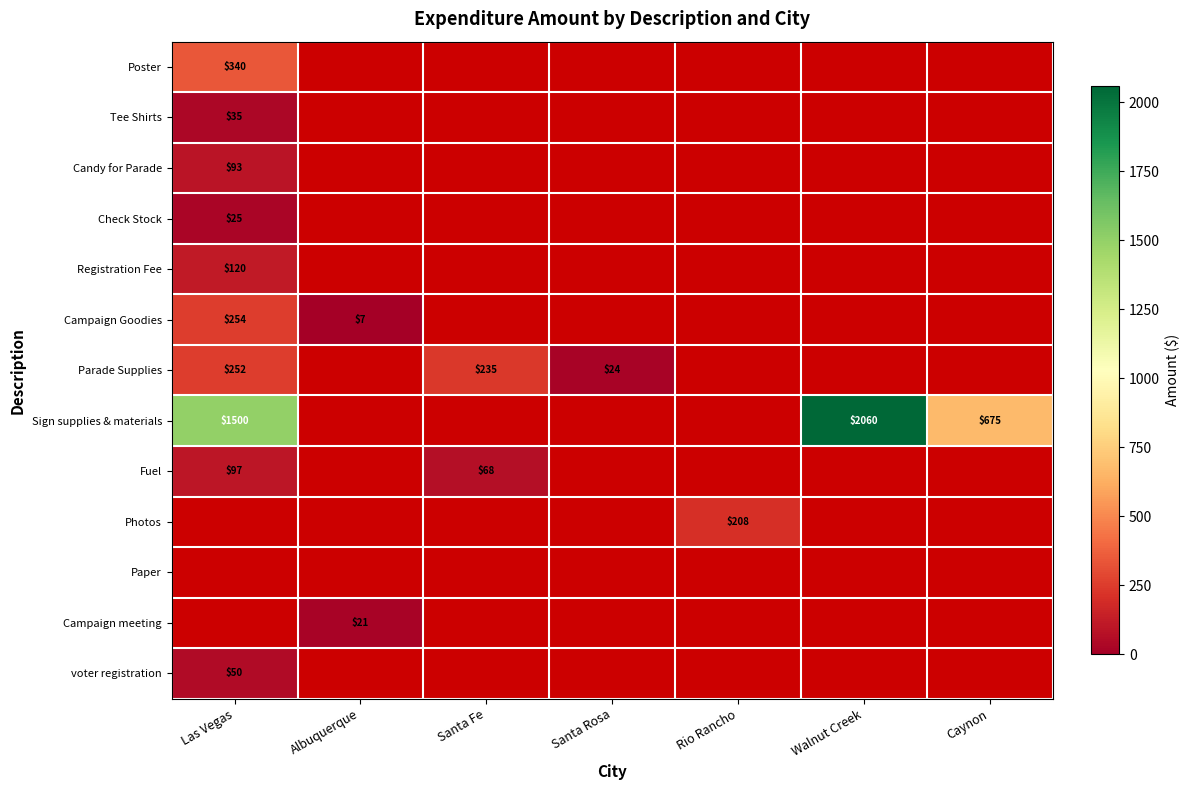

Which series has the largest range (max minus min)?

Sign supplies & materials